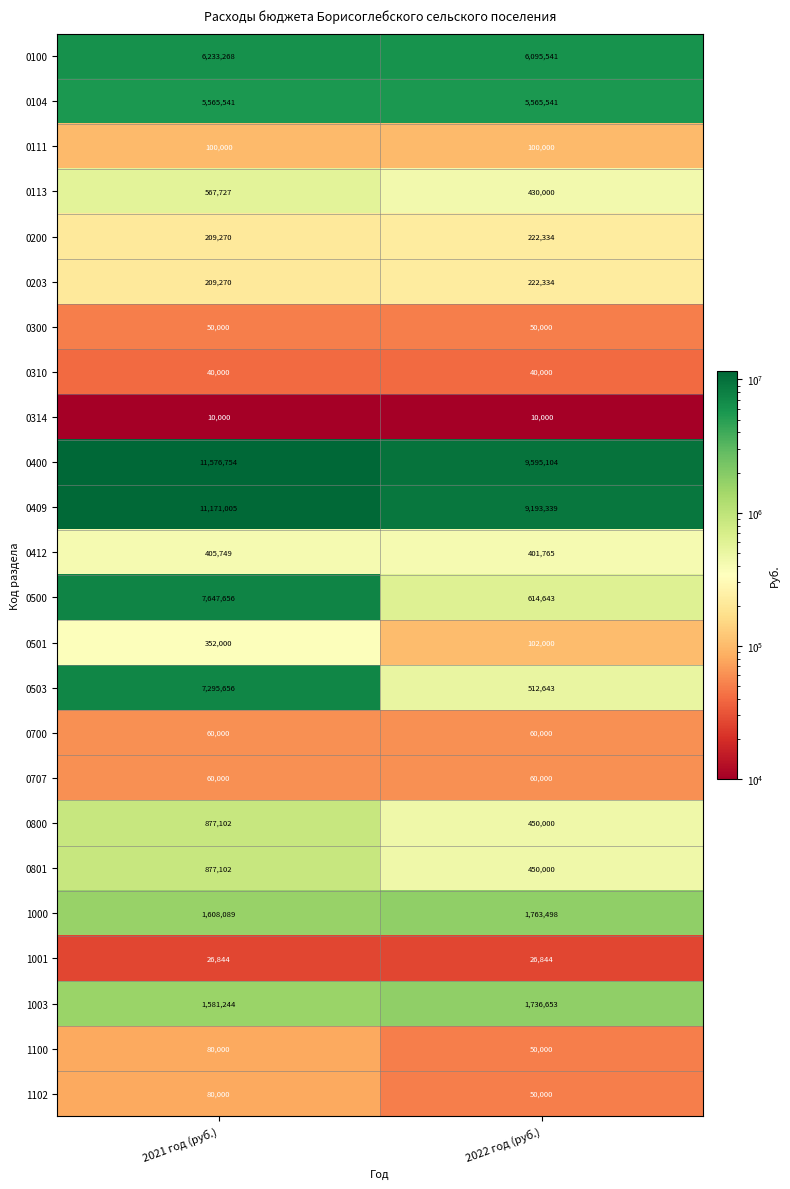

Which series has the widest spread of values?

0500